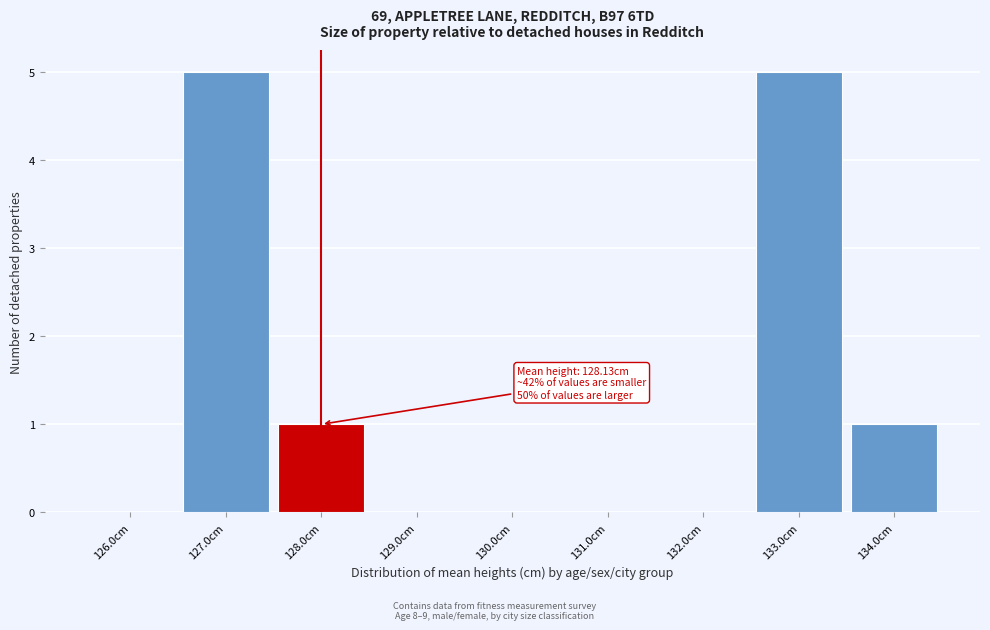

Reading right to left, transcribe all the data shown in this chart.

134.0cm=1	133.0cm=5	132.0cm=0	131.0cm=0	130.0cm=0	129.0cm=0	128.0cm=1	127.0cm=5	126.0cm=0